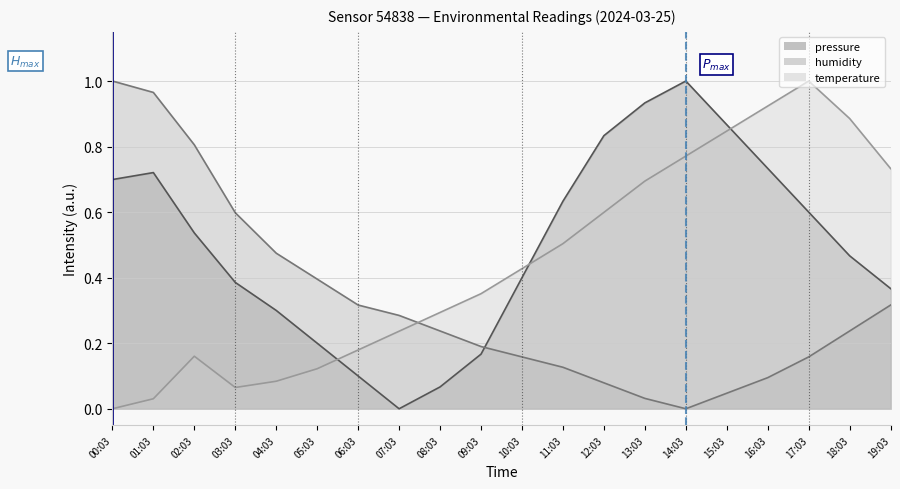

Read the temperature value at 08:03.

0.3